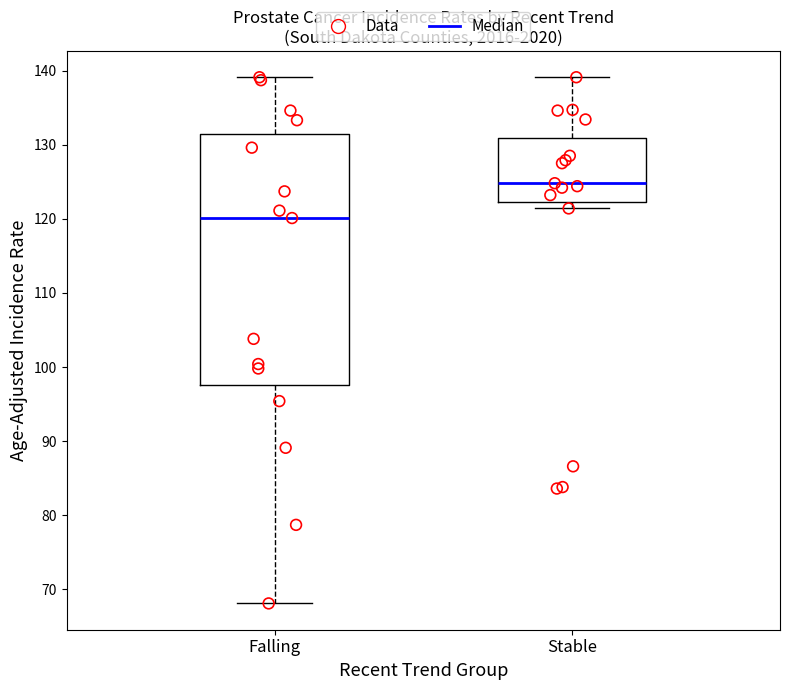

Reading left to right, read every box against the y-axis: the position of its median line, the range the box covers, and the ends of its whiskers. The values are not printed on the chart, so give them approximately, as read against the axis.

Falling: median 120, box 98 to 131, whiskers 68 to 139
Stable: median 125, box 122 to 131, whiskers 121 to 139